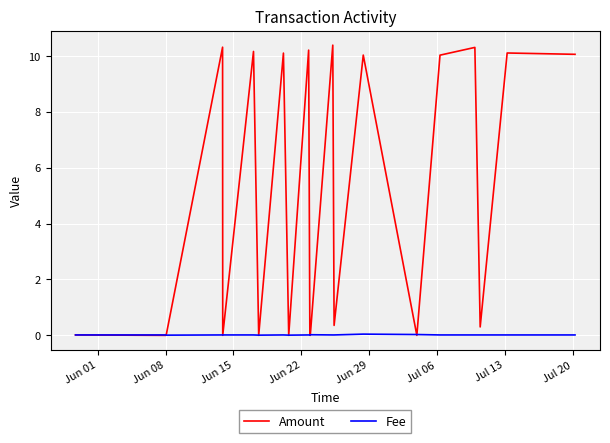

Which series has the largest total across all categories?

Amount